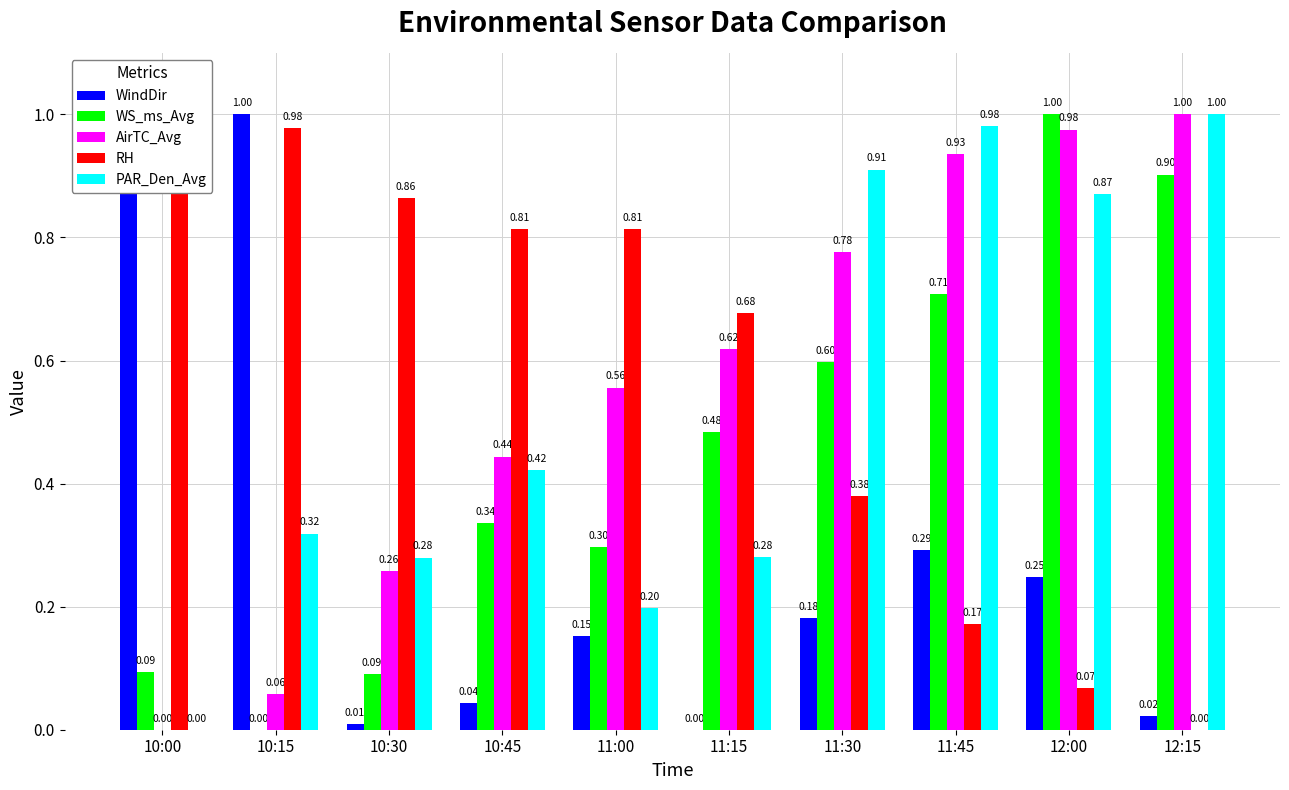

The PAR_Den_Avg series shows 0.1 at 10:45. True or false?

False